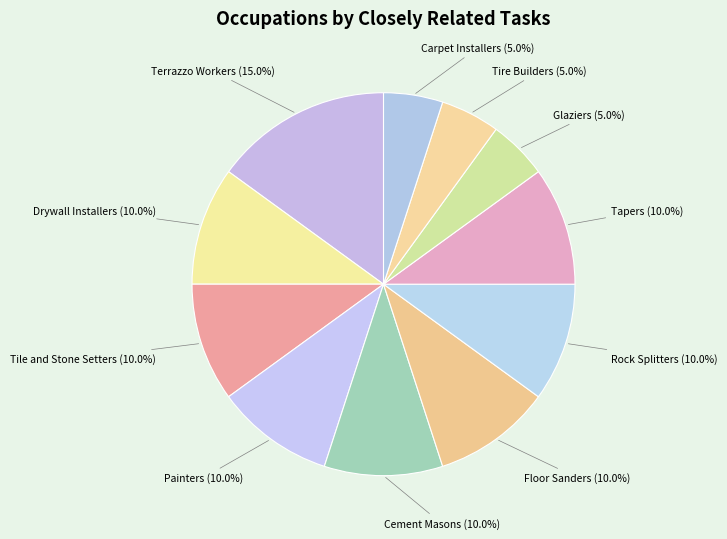

Between Terrazzo Workers and Painters, which is larger?

Terrazzo Workers